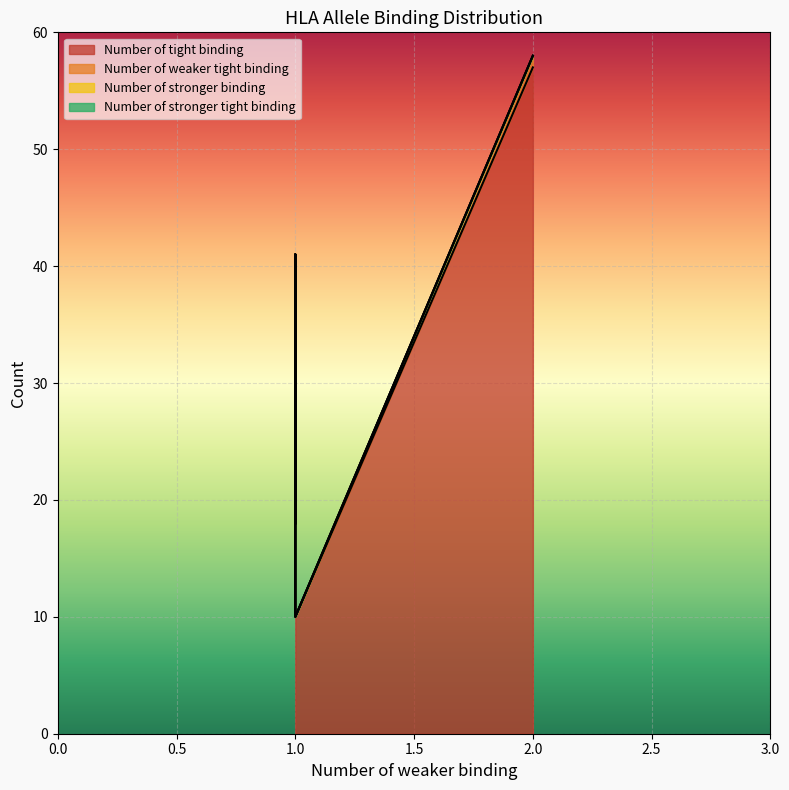

Is it true that Number of weaker tight binding equals 0 at HLA-A*02:01?

False